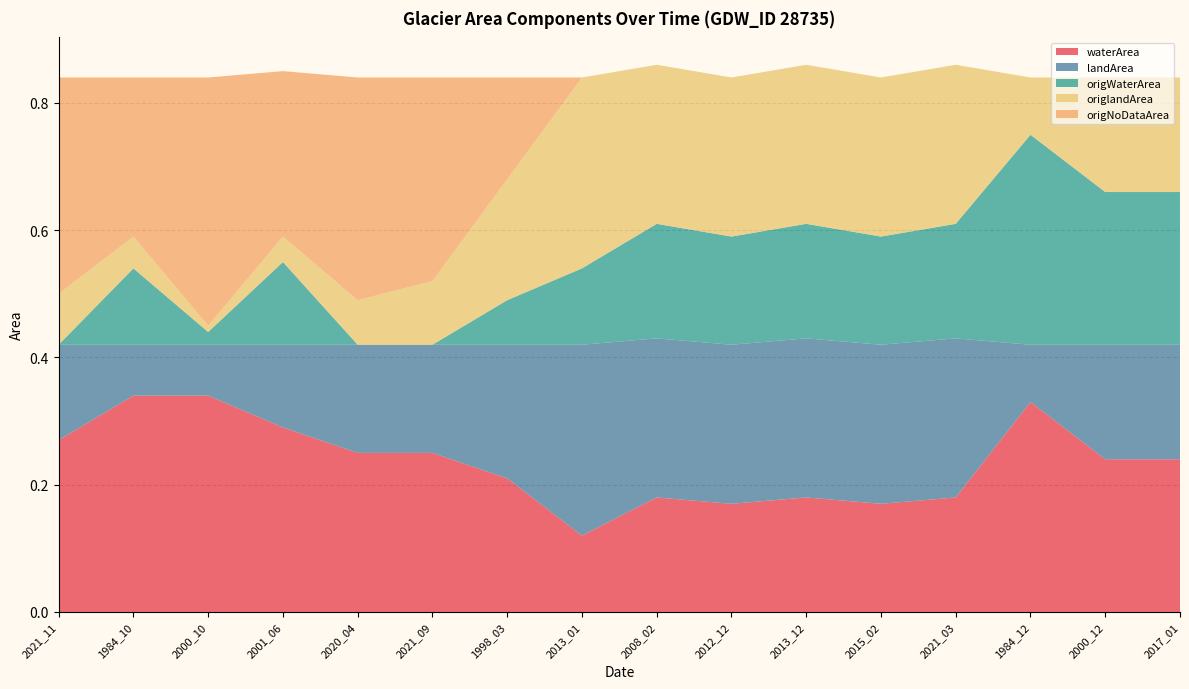

Reading right to left, list all the values displayed in this chart.

waterArea: 0.2	0.2	0.3	0.2	0.2	0.2	0.2	0.2	0.1	0.2	0.2	0.2	0.3	0.3	0.3	0.3
landArea: 0.2	0.2	0.1	0.2	0.2	0.2	0.2	0.2	0.3	0.2	0.2	0.2	0.1	0.1	0.1	0.1
origWaterArea: 0.2	0.2	0.3	0.2	0.2	0.2	0.2	0.2	0.1	0.1	0.0	0.0	0.1	0.0	0.1	0.0
origlandArea: 0.2	0.2	0.1	0.2	0.2	0.2	0.2	0.2	0.3	0.2	0.1	0.1	0.0	0.0	0.1	0.1
origNoDataArea: 0.0	0.0	0.0	0.0	0.0	0.0	0.0	0.0	0.0	0.2	0.3	0.3	0.3	0.4	0.2	0.3